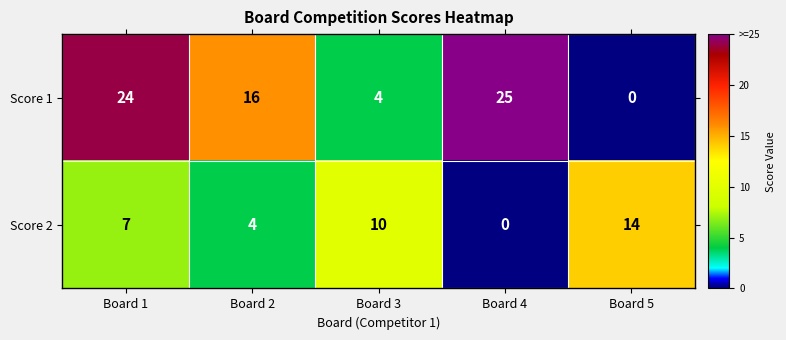

Reading left to right, list all the values displayed in this chart.

Score 1: Board 1=24	Board 2=16	Board 3=4	Board 4=25	Board 5=0
Score 2: Board 1=7	Board 2=4	Board 3=10	Board 4=0	Board 5=14